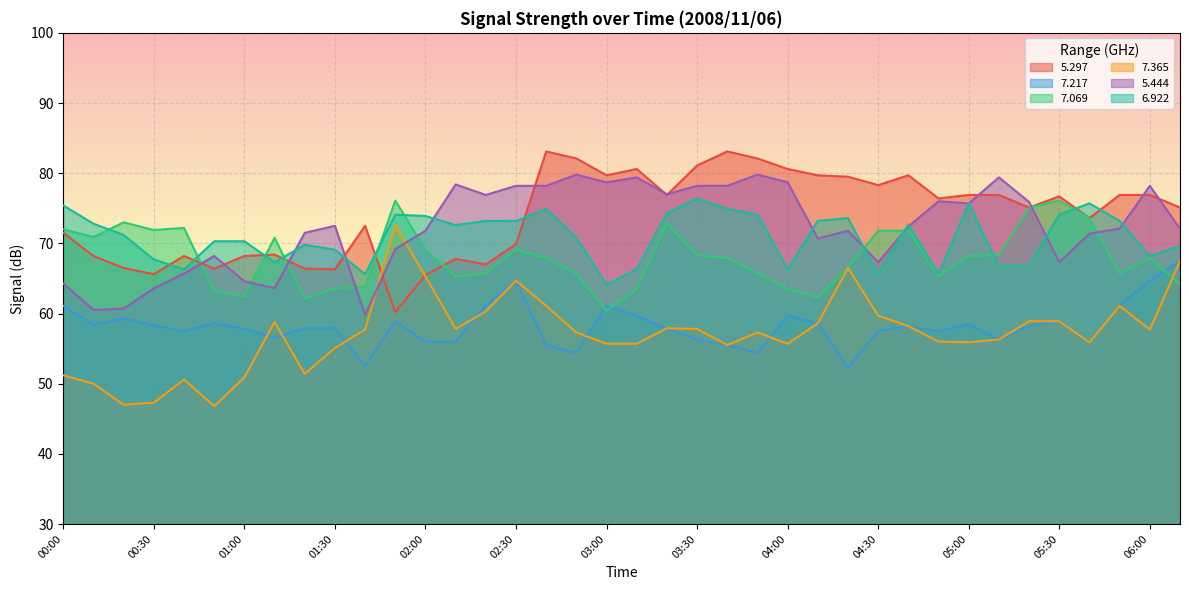

Which category has the highest value in the   7.365 series?

01:50